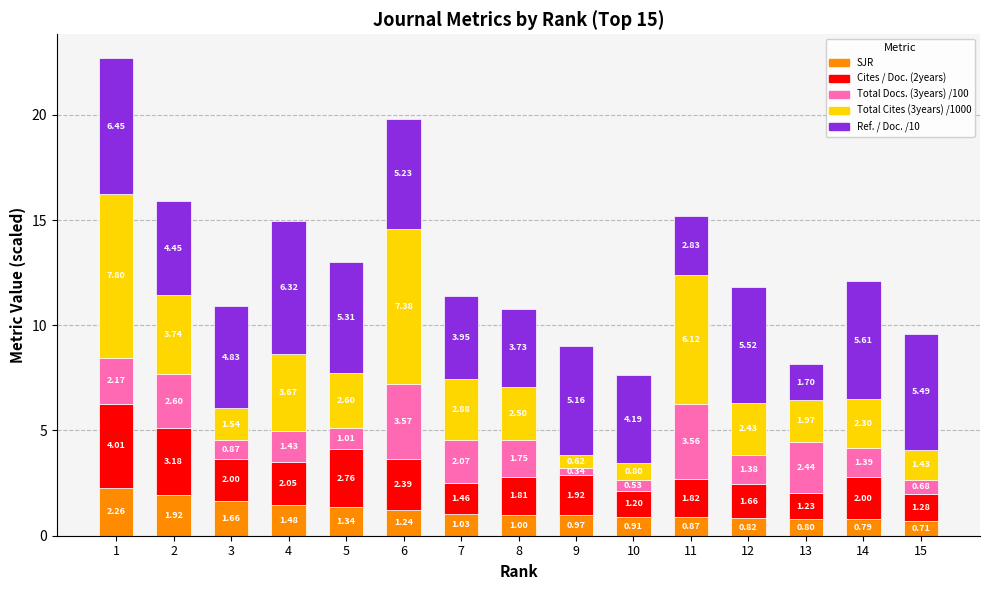

What is the difference between the second highest and second lowest values in the SJR series?

1.1